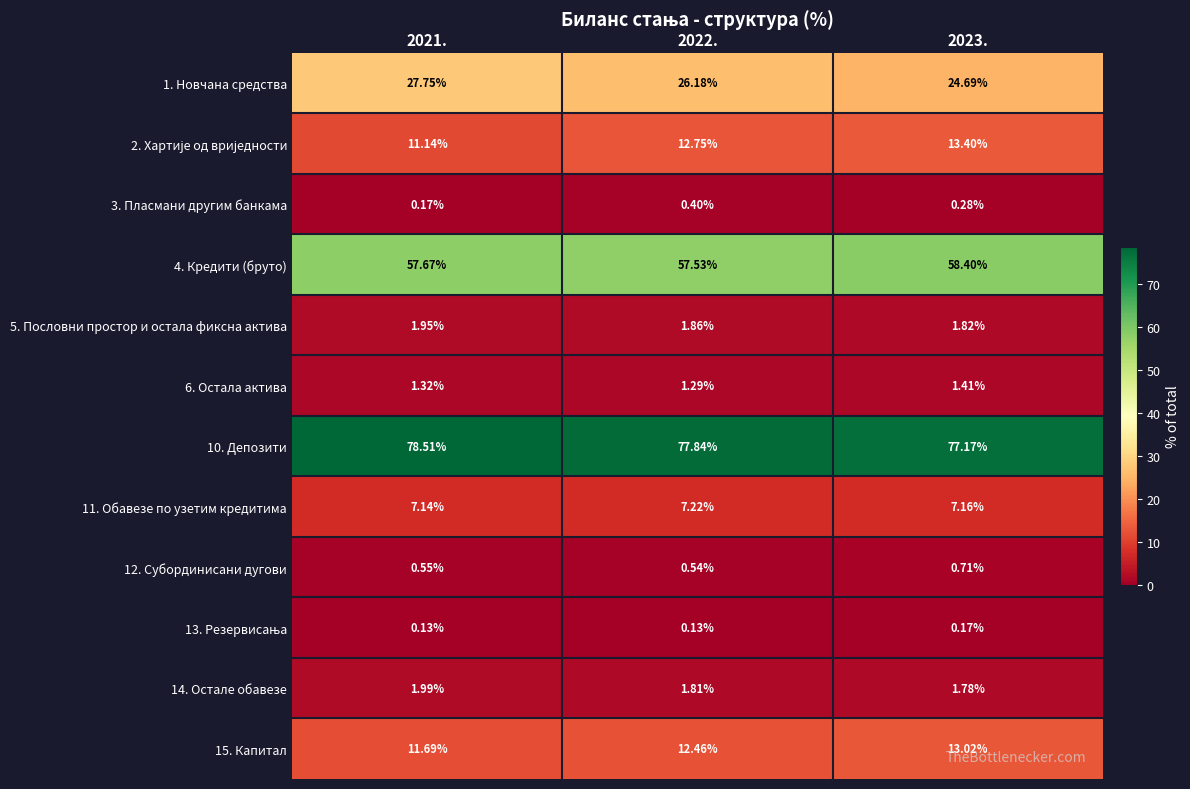

Is the value of 10. Депозити at 2022. greater than the value of 3. Пласмани другим банкама at 2022.?

Yes